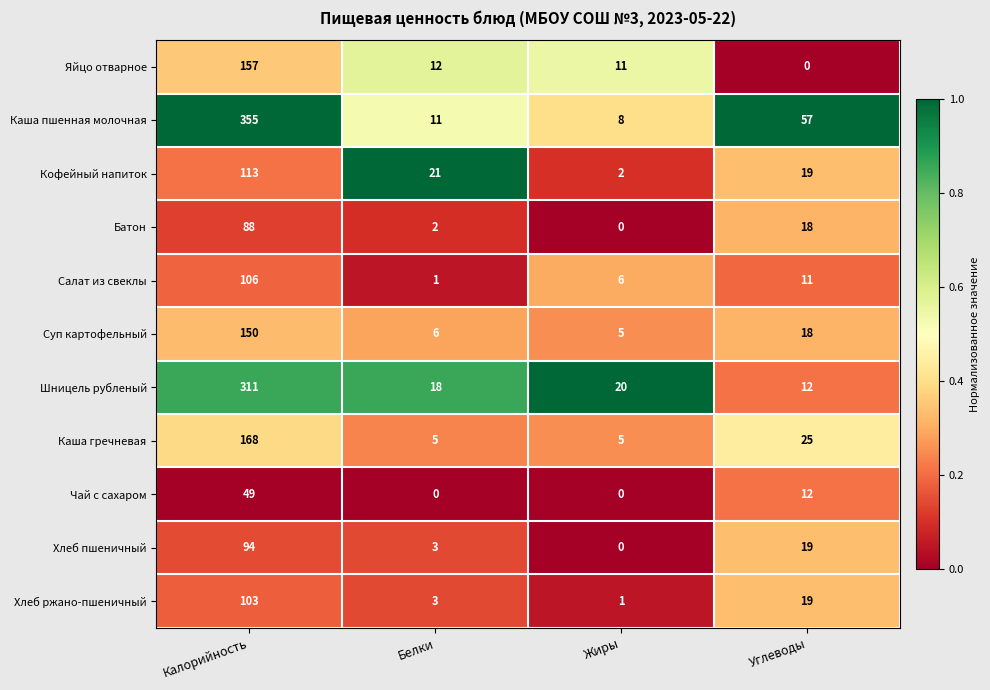

List the series in order of their peak value, lowest first.

Чай с сахаром, Батон, Хлеб пшеничный, Хлеб ржано-пшеничный, Салат из свеклы, Кофейный напиток, Суп картофельный, Яйцо отварное, Каша гречневая, Шницель рубленый, Каша пшенная молочная